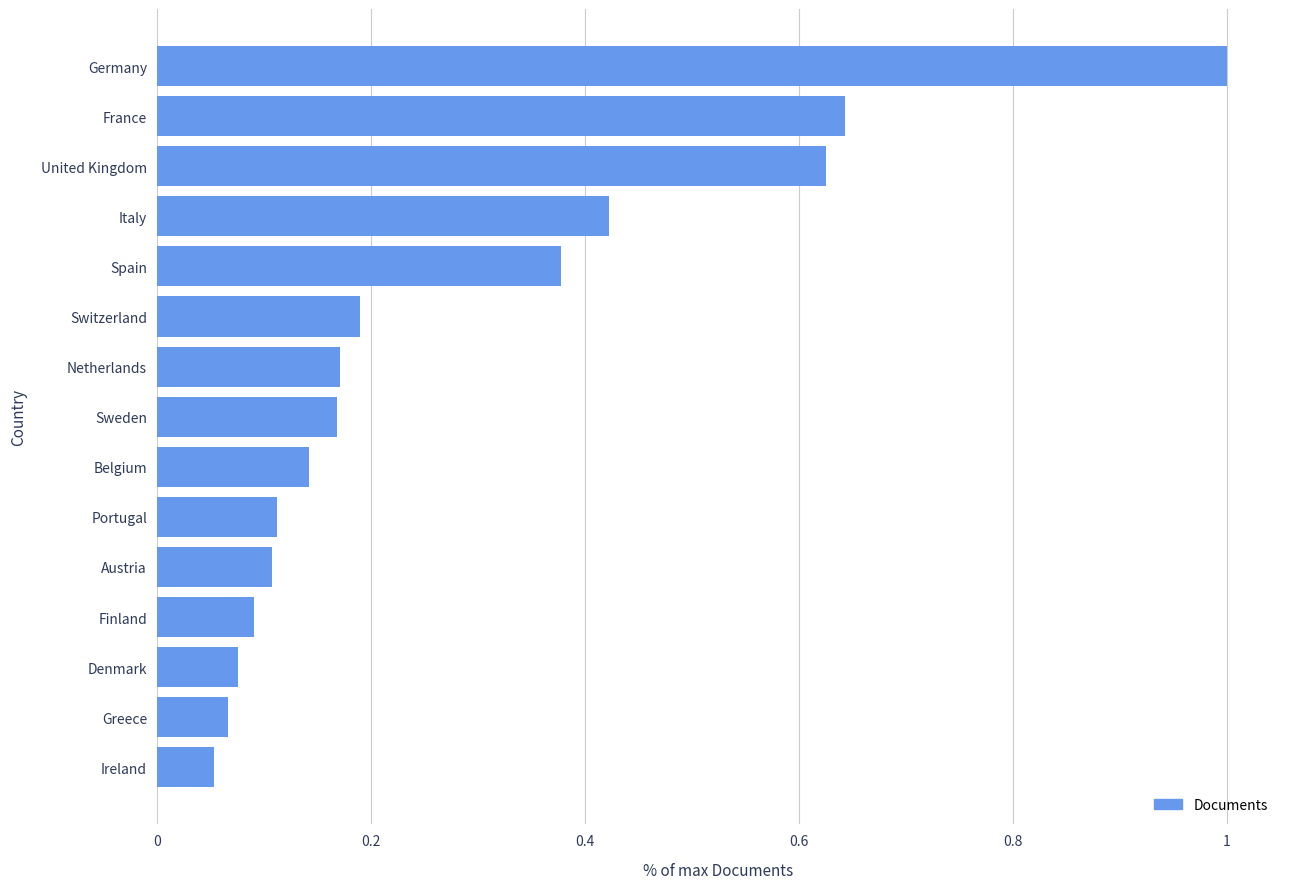

Which has a higher value, Finland or United Kingdom?

United Kingdom